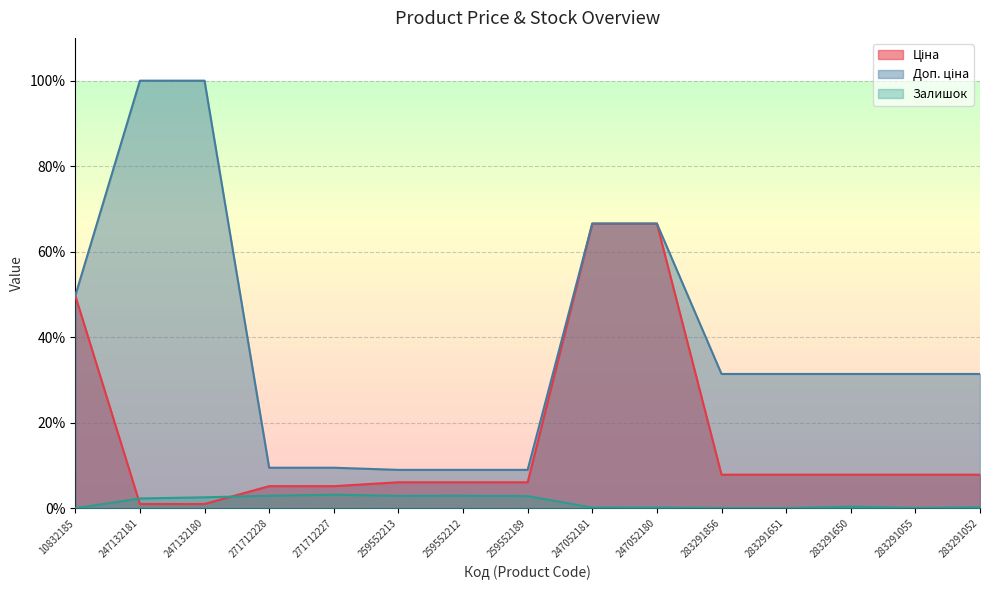

Which category has the lowest value in the Ціна series?

247132181